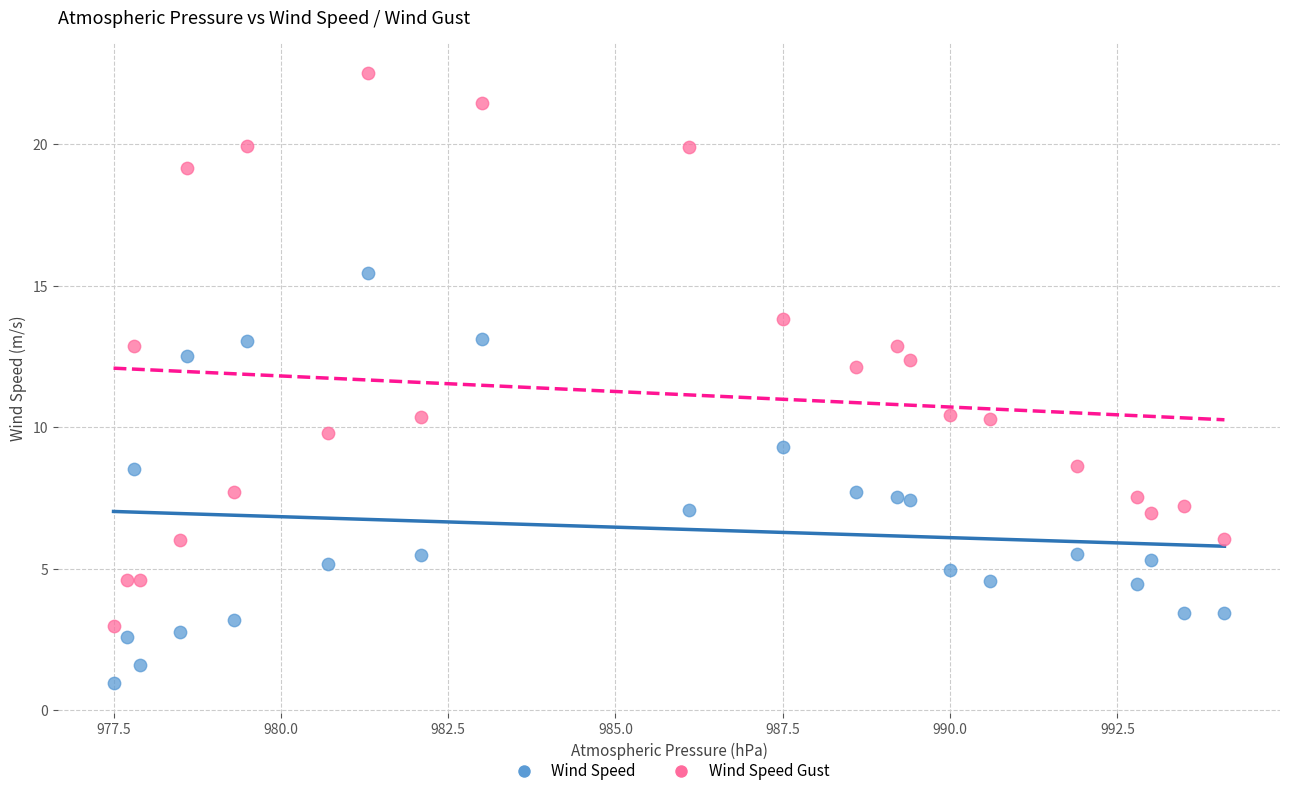

Across all data points, what is the range of X values (max minus min)?

16.6